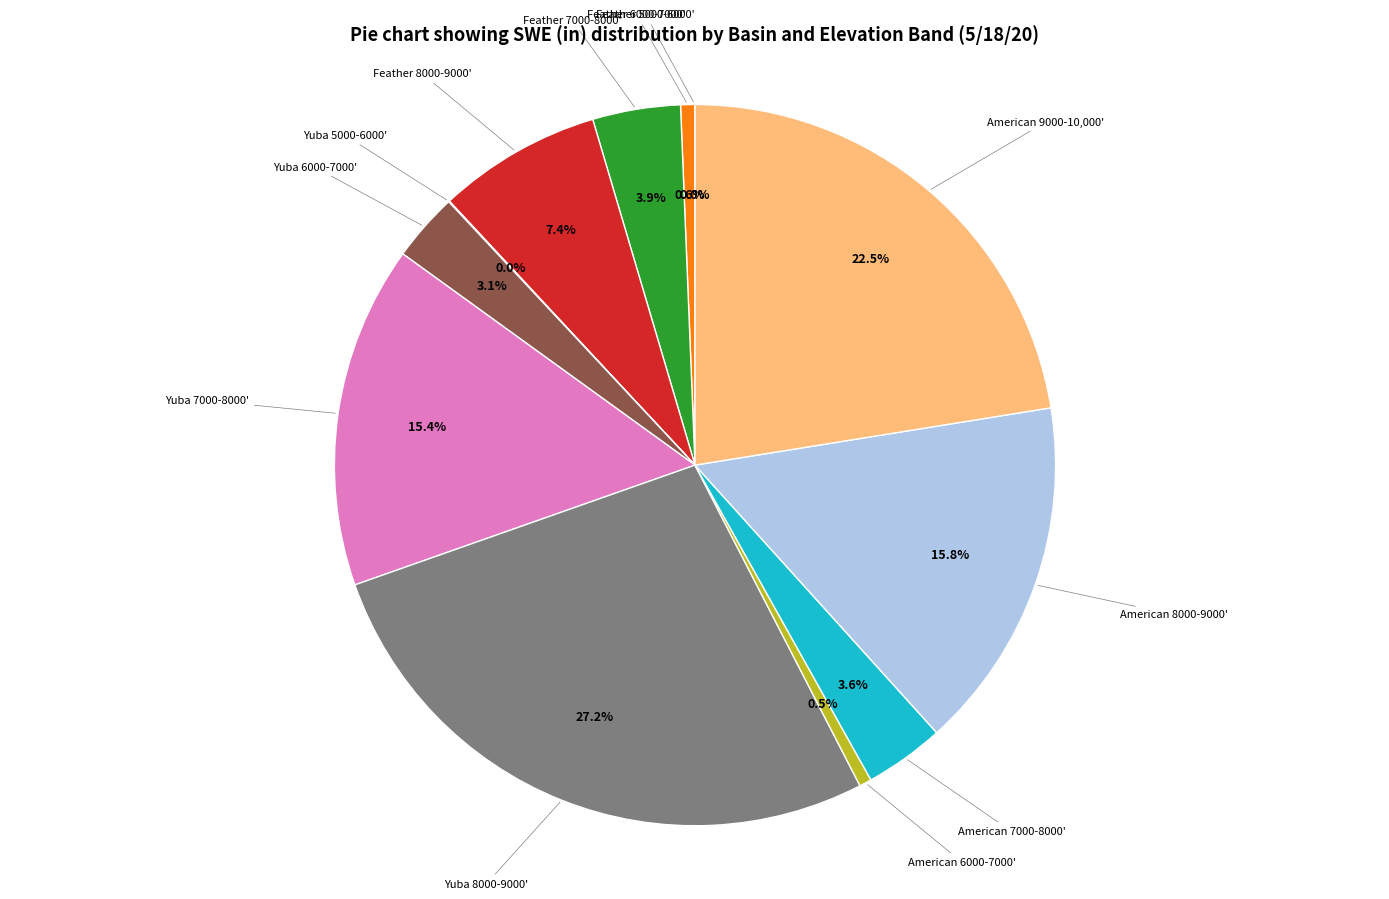

Is there any slice that represents more than half of the pie?

No